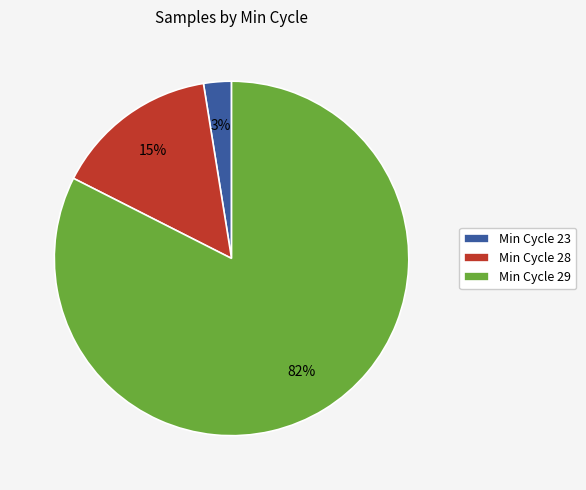

True or false: Min Cycle 28 accounts for 15% of the total.

True